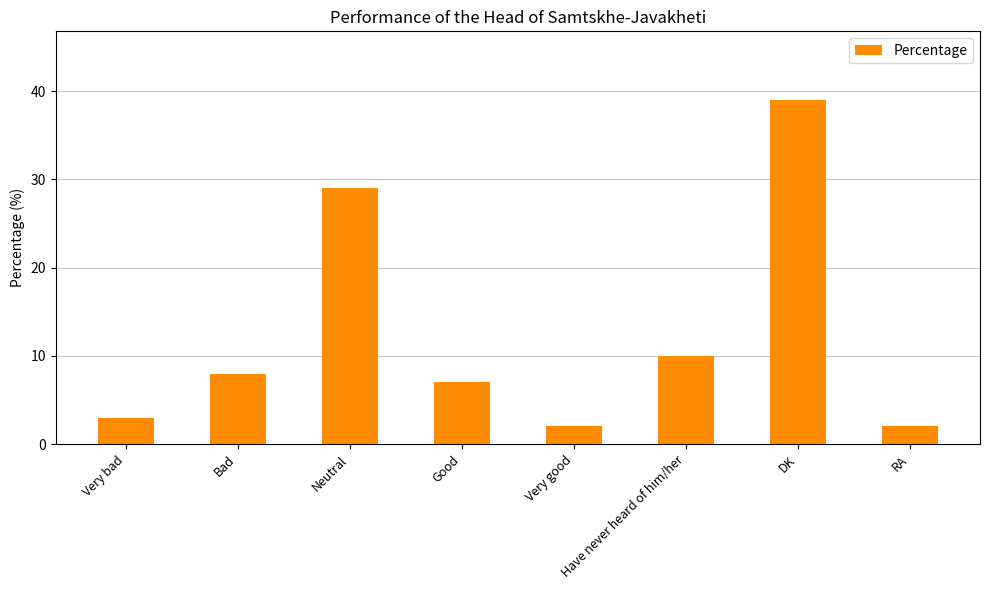

What is the sum of the values at Have never heard of him/her and Very bad?

13